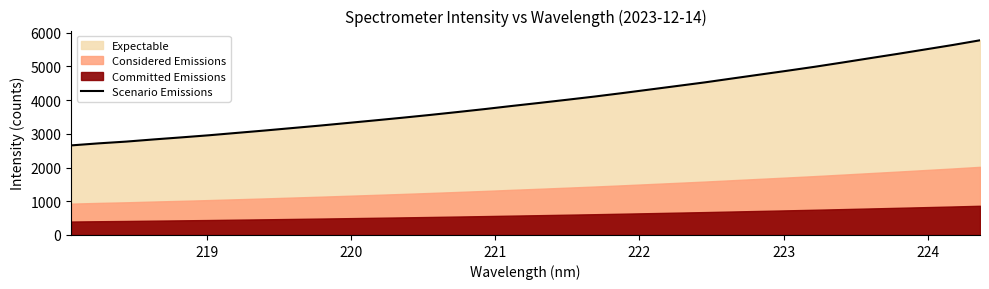

How many categories are shown in the chart?

34